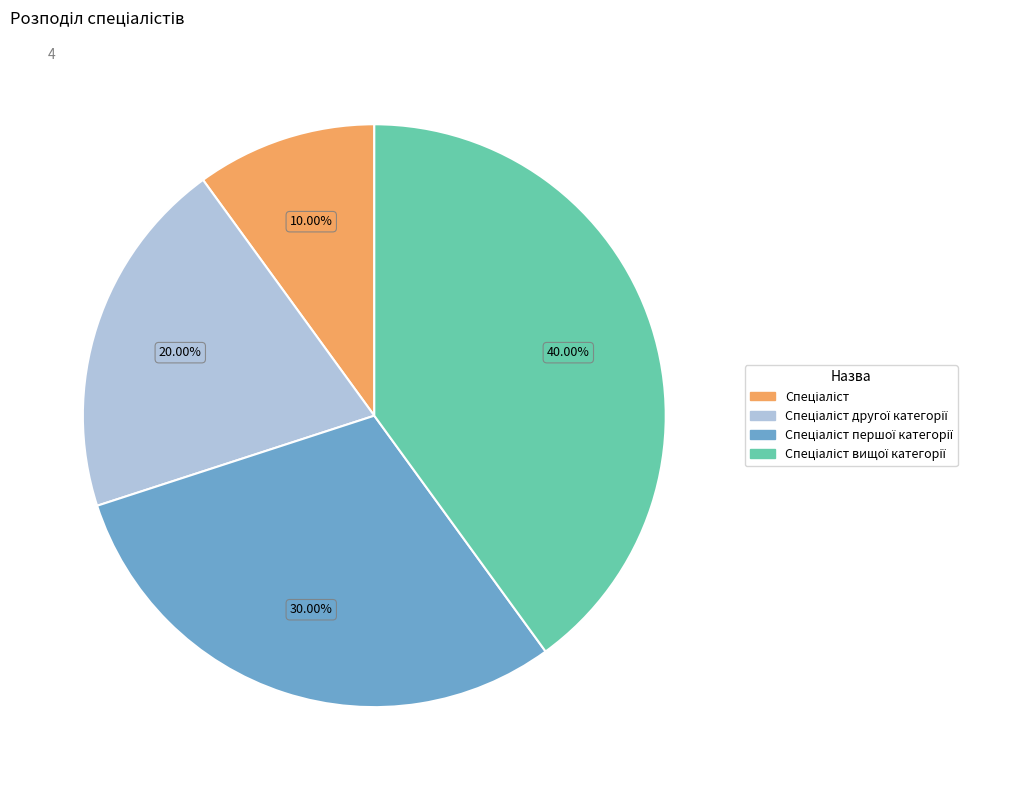

Is there a majority slice in this chart?

No